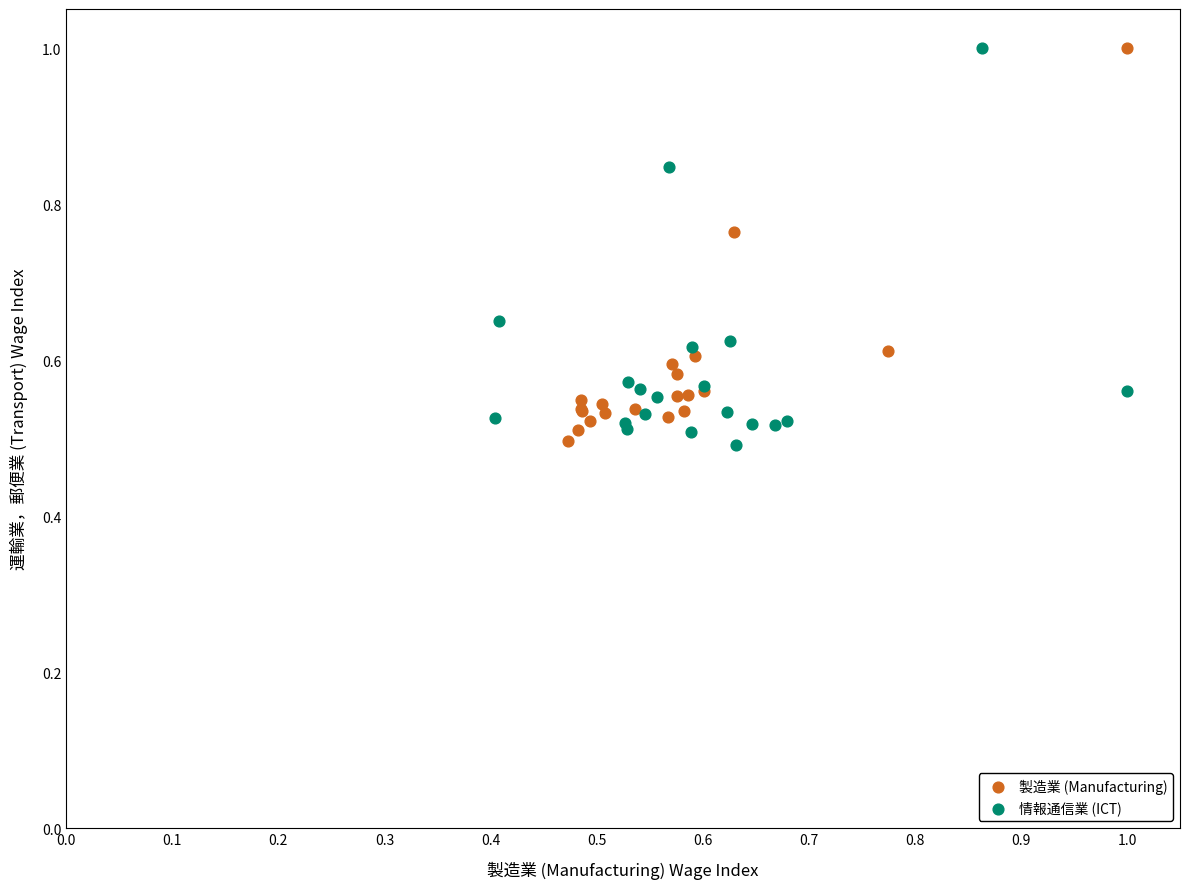

What are all the series names shown in the legend?

製造業 (Manufacturing), 情報通信業 (ICT)